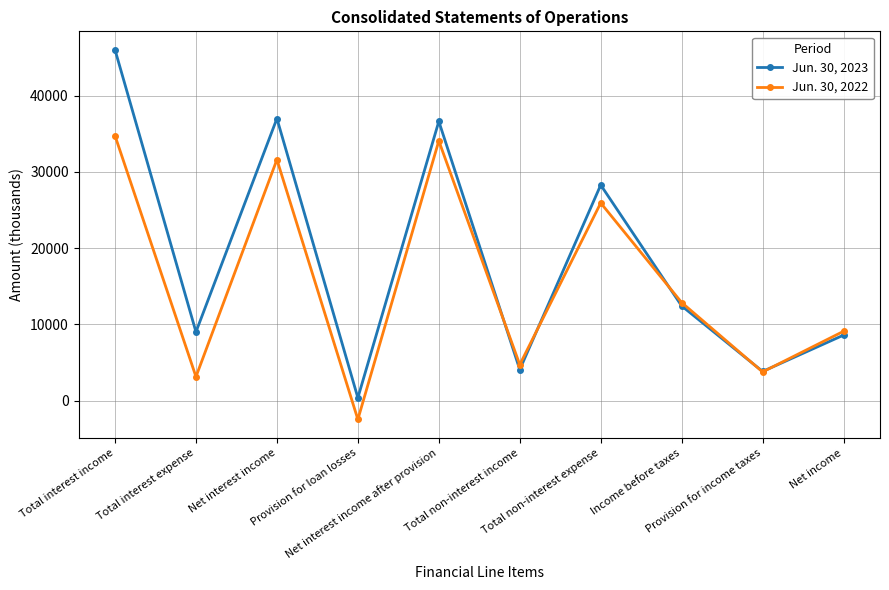

How many lines are shown in the chart?

2